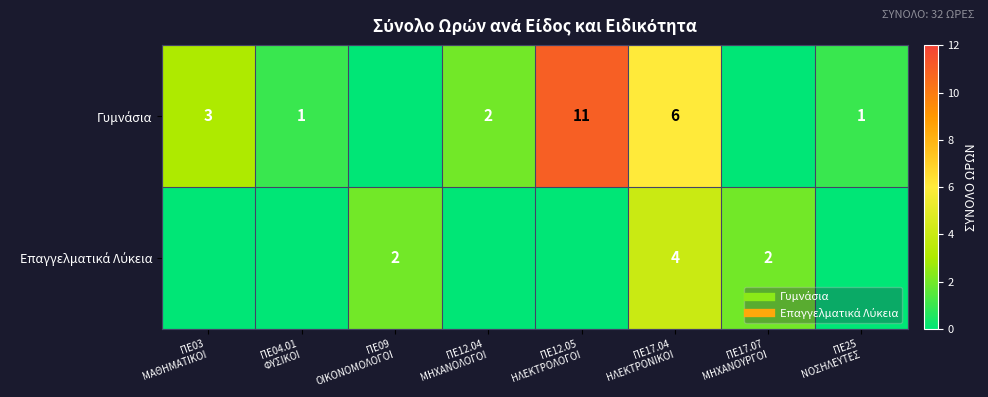

What is the difference between the maximum and minimum values in the Γυμνάσια series?

11